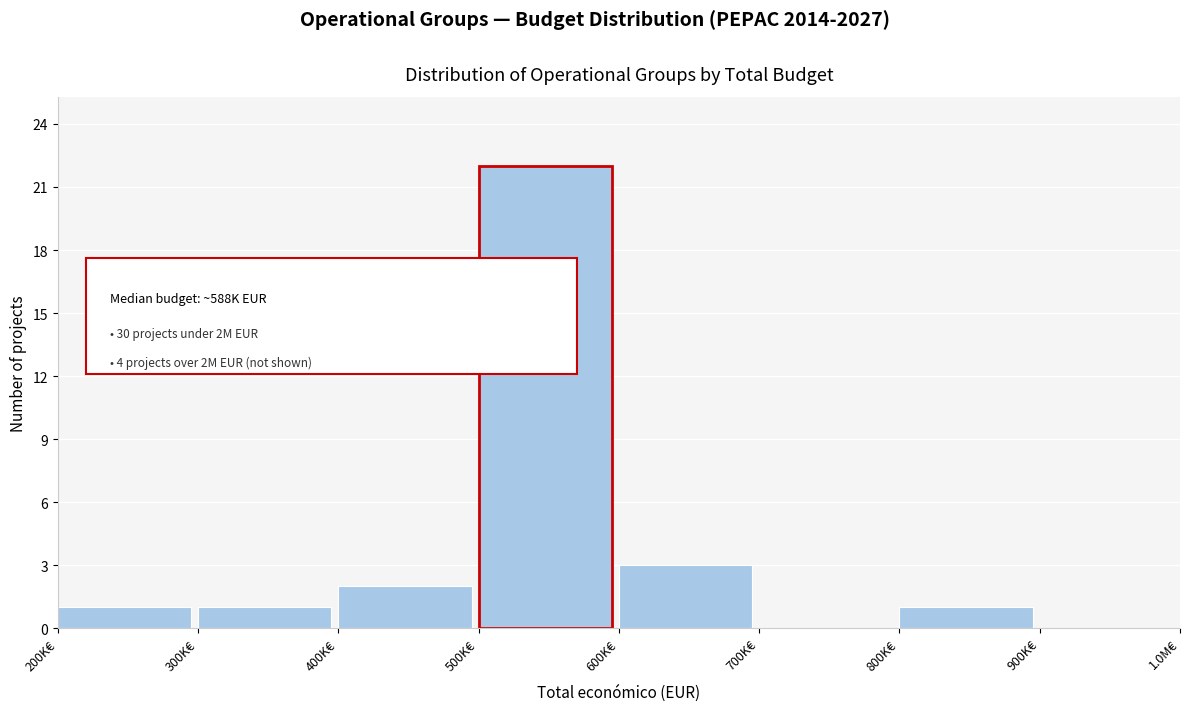

Reading right to left, list all the values displayed in this chart.

900K€=0	800K€=1	700K€=0	600K€=3	500K€=22	400K€=2	300K€=1	200K€=1